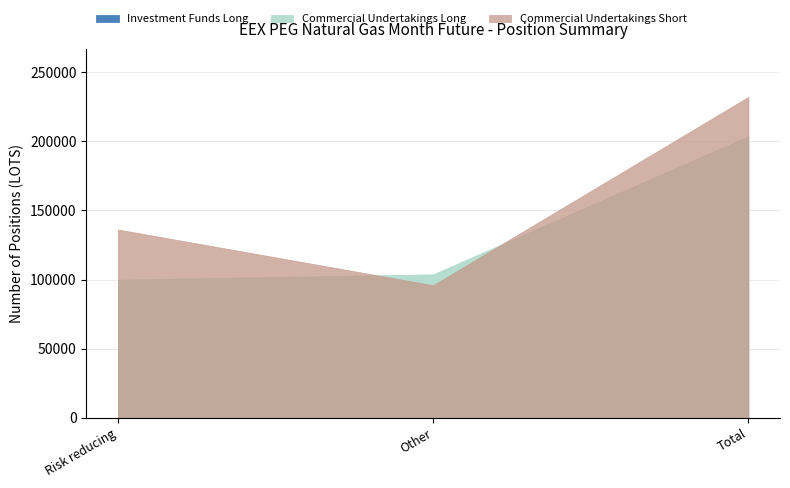

What position from the left is Total?

3